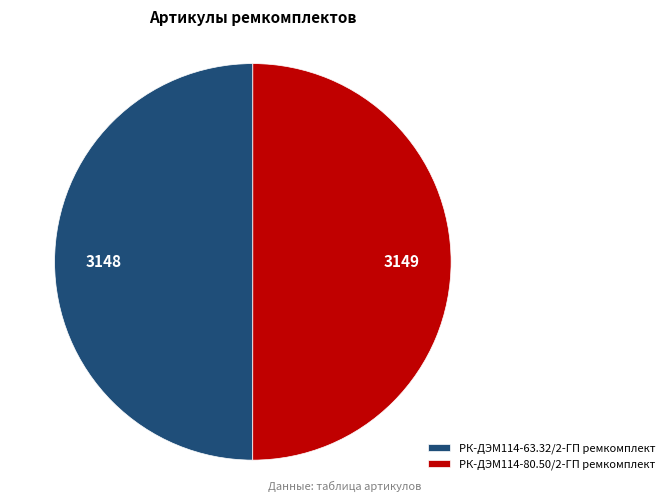

Combined, do РК-ДЭМ114-63.32/2-ГП ремкомплект and РК-ДЭМ114-80.50/2-ГП ремкомплект account for over 50%?

Yes